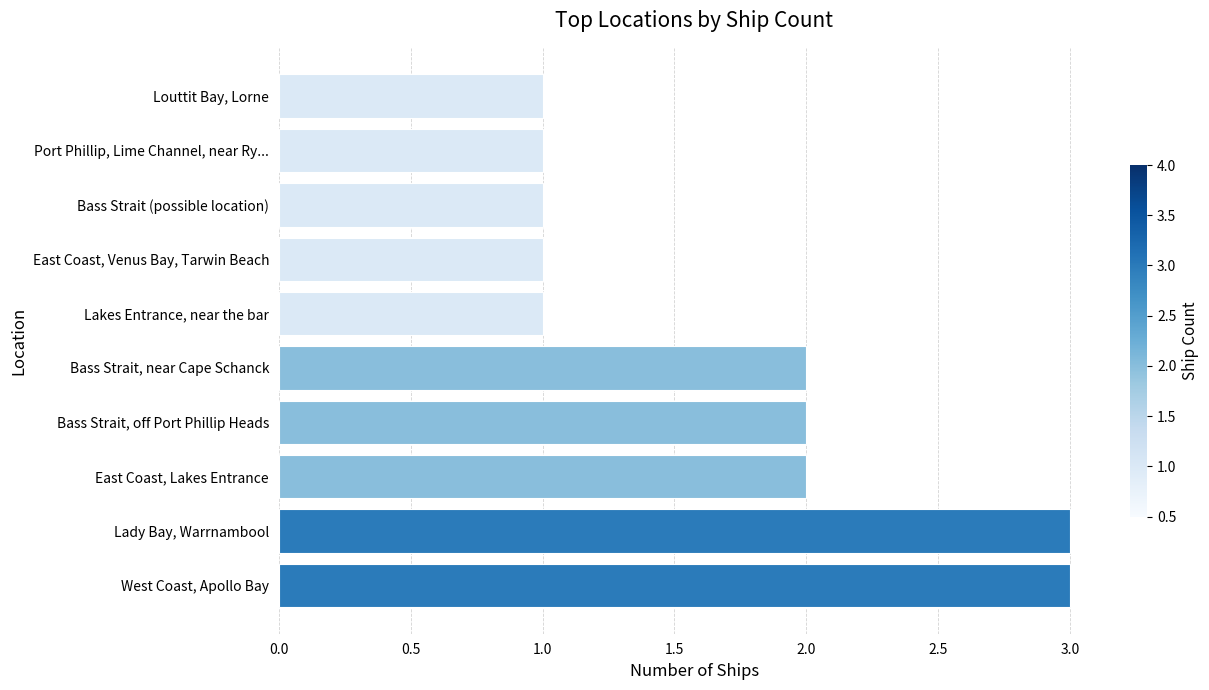

What is the difference between the second highest and minimum values?

2